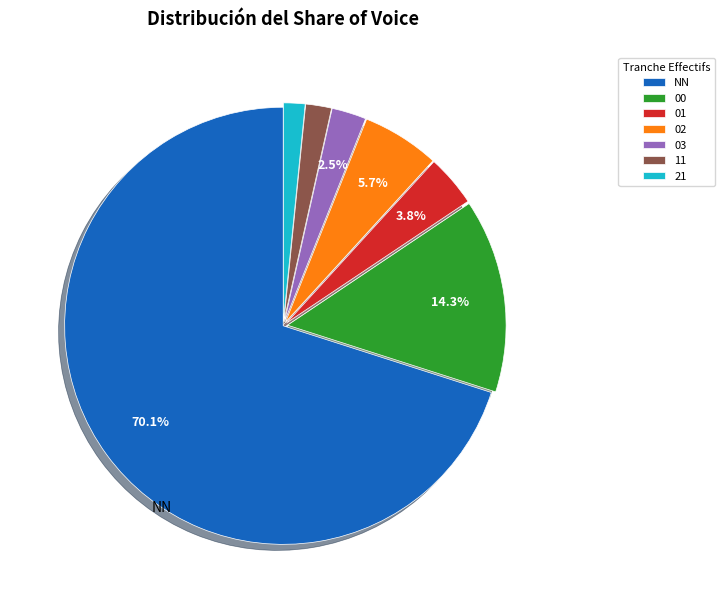

To the nearest percent, what percentage of the pie is 21?

2%